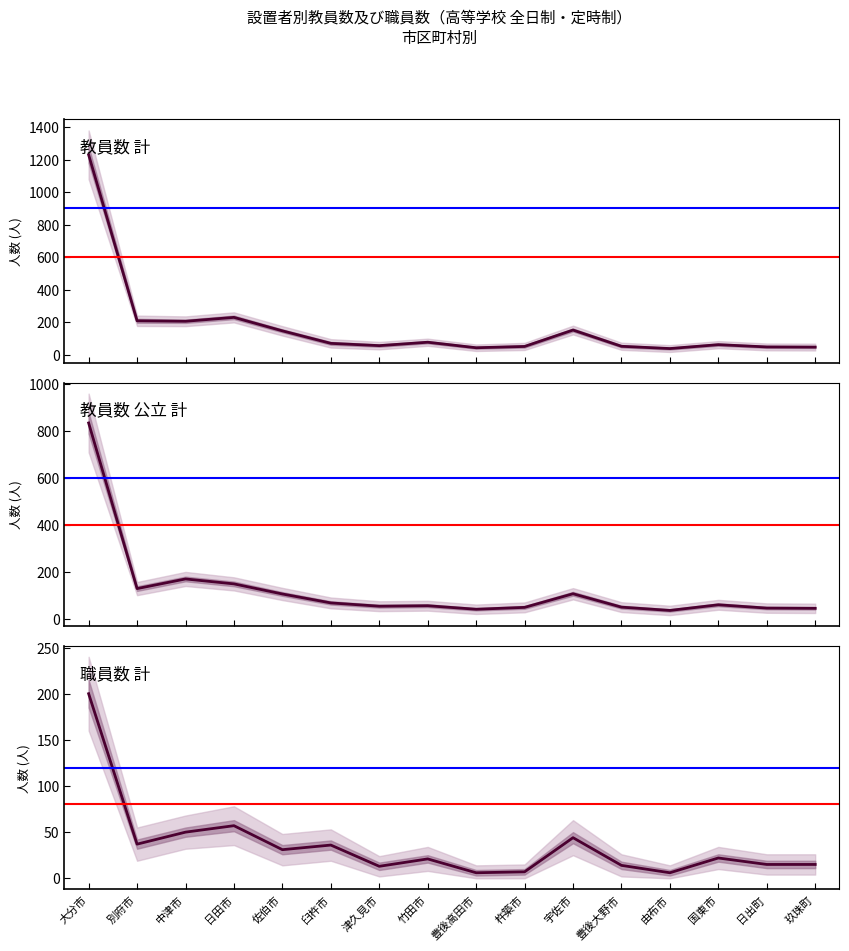

How many values in the 教員数 計 series are below 69?

8